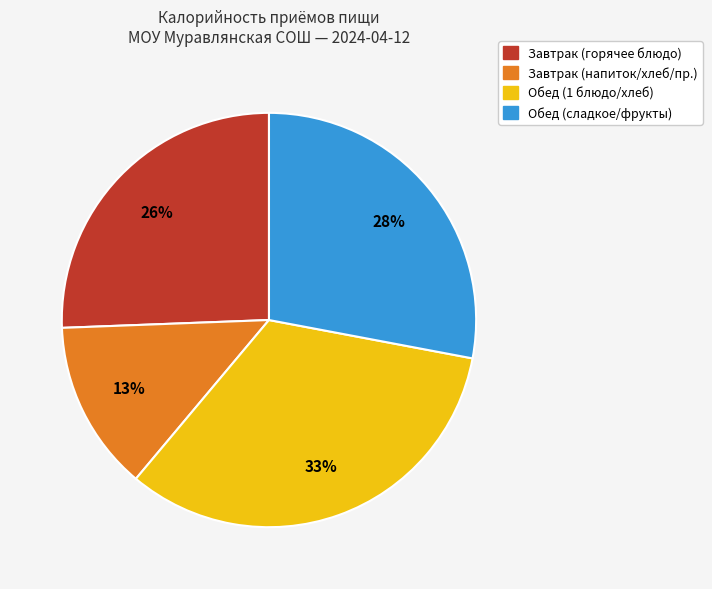

Is there a majority slice in this chart?

No